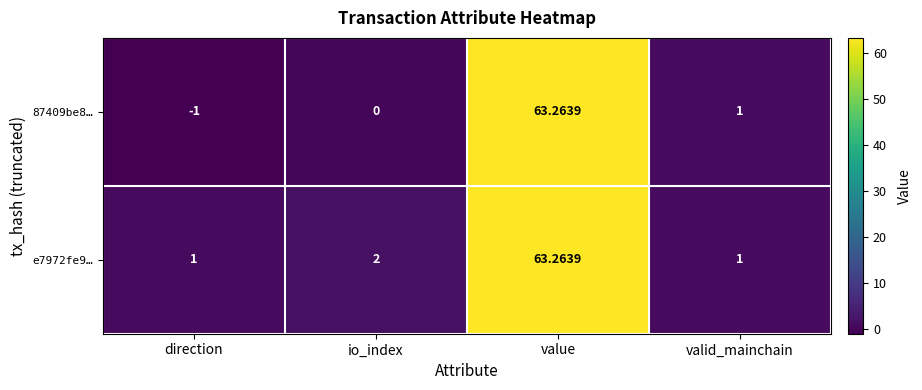

Rank the categories by 87409be8… value from lowest to highest.

direction, io_index, valid_mainchain, value